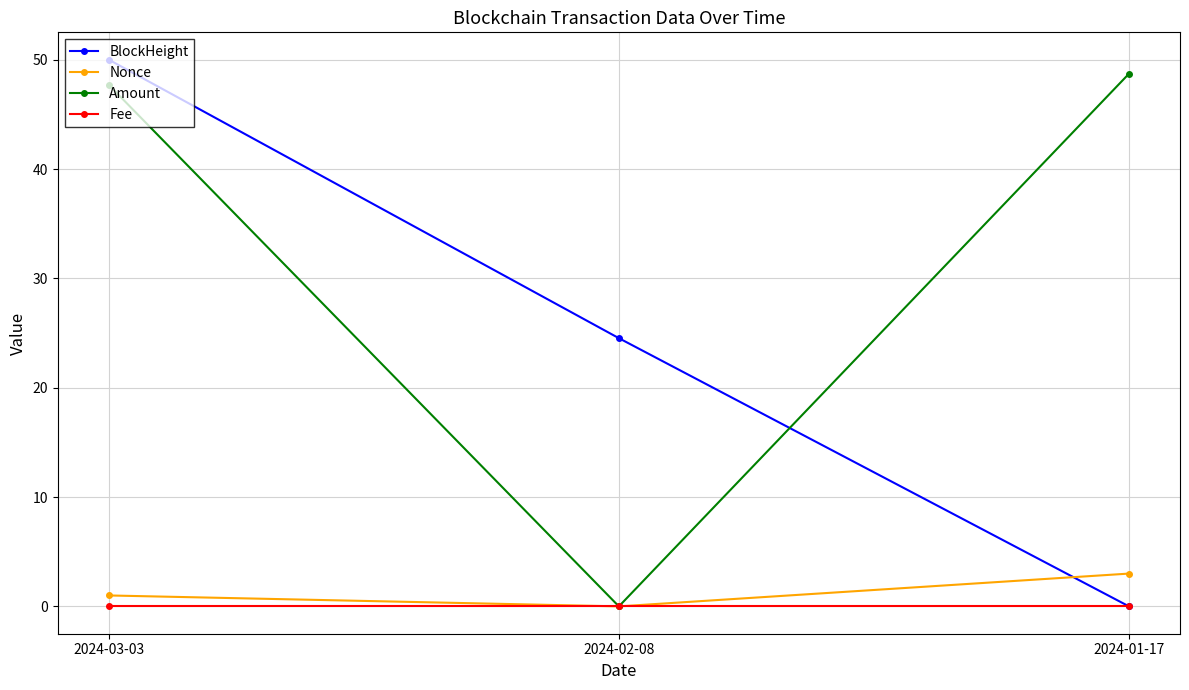

Between 2024-03-03 and 2024-02-08, which series saw the biggest shift?

Amount